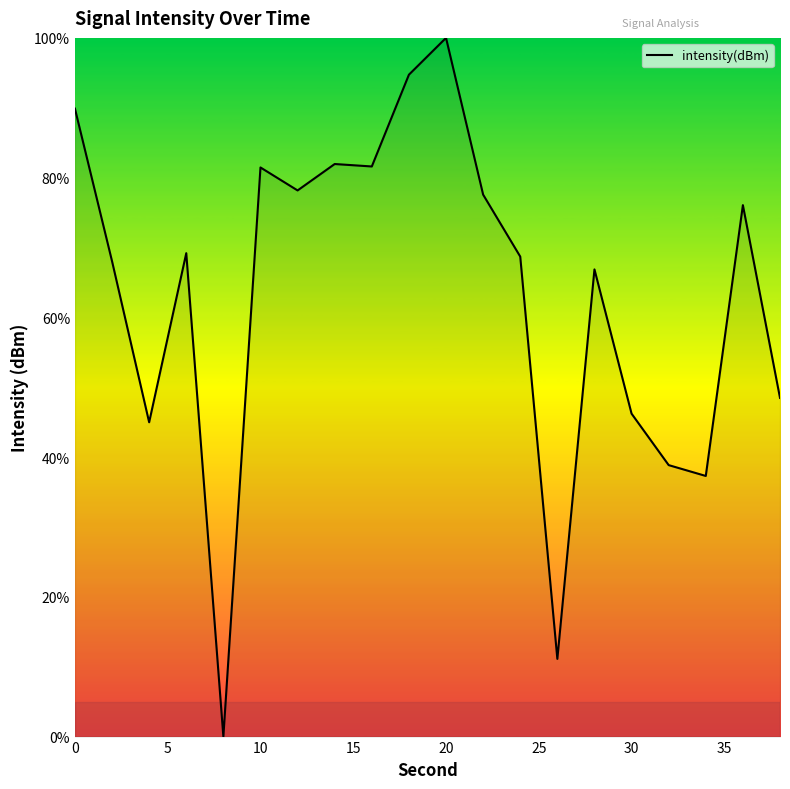

What is the difference between the maximum and minimum values?

100.0